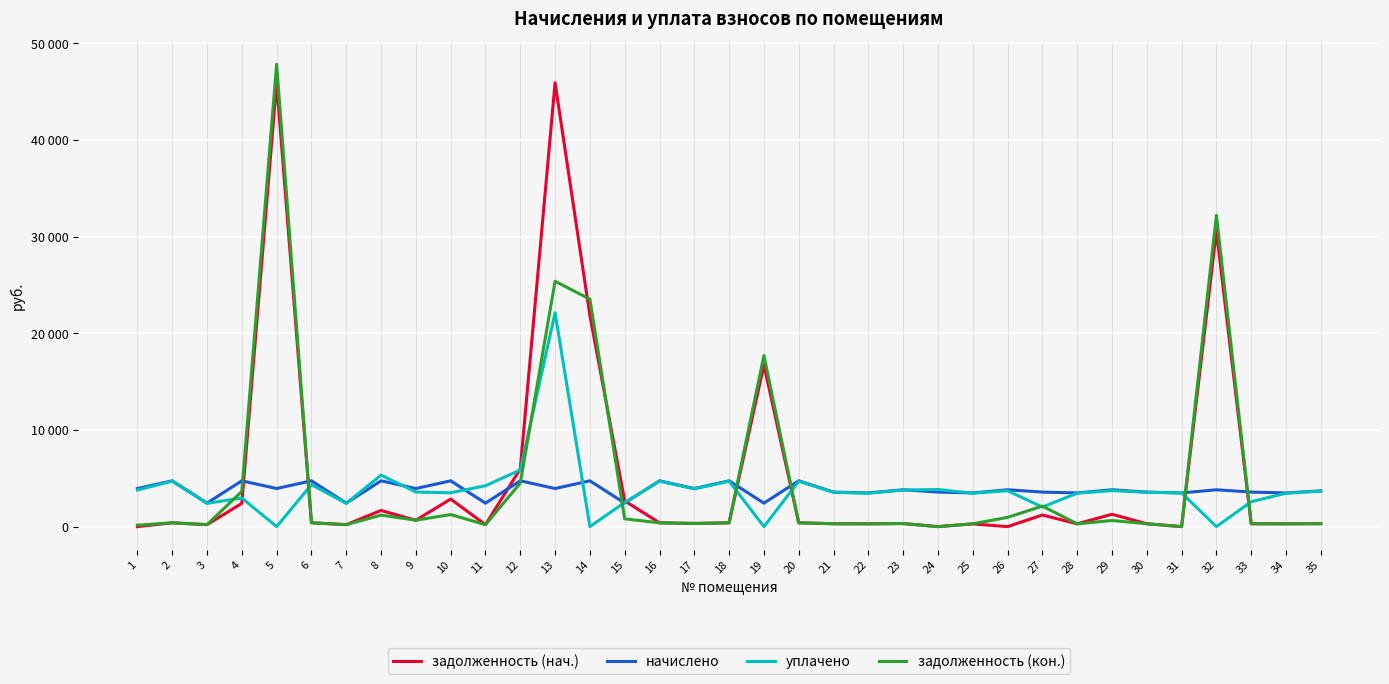

What are all the series names shown in the legend?

задолженность (нач.), начислено, уплачено, задолженность (кон.)